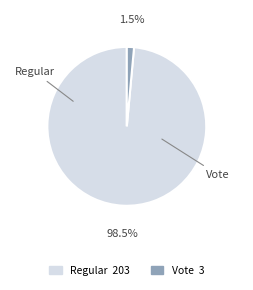

Which has a higher value, Vote or Regular?

Regular